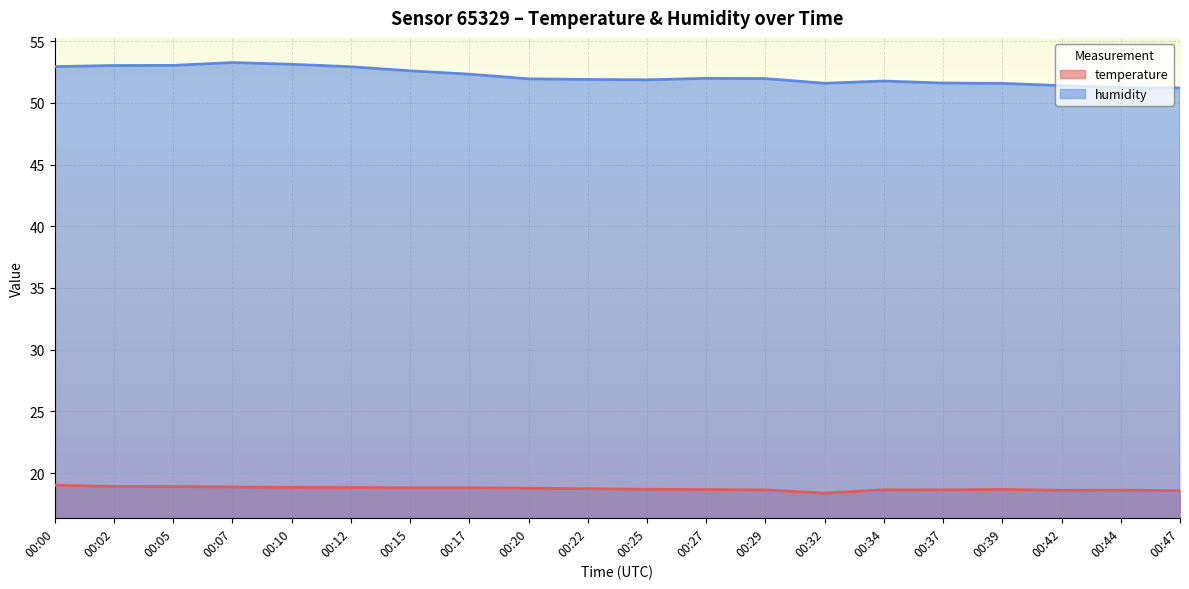

Reading left to right, list all the values displayed in this chart.

temperature: 00:00=19.0	00:02=18.9	00:05=18.9	00:07=18.9	00:10=18.8	00:12=18.8	00:15=18.8	00:17=18.8	00:20=18.8	00:22=18.7	00:25=18.7	00:27=18.7	00:29=18.6	00:32=18.4	00:34=18.6	00:37=18.6	00:39=18.7	00:42=18.6	00:44=18.6	00:47=18.6
humidity: 00:00=52.9	00:02=53.0	00:05=53.0	00:07=53.3	00:10=53.1	00:12=52.9	00:15=52.6	00:17=52.3	00:20=52.0	00:22=51.9	00:25=51.9	00:27=52.0	00:29=52.0	00:32=51.6	00:34=51.8	00:37=51.6	00:39=51.6	00:42=51.4	00:44=51.2	00:47=51.2